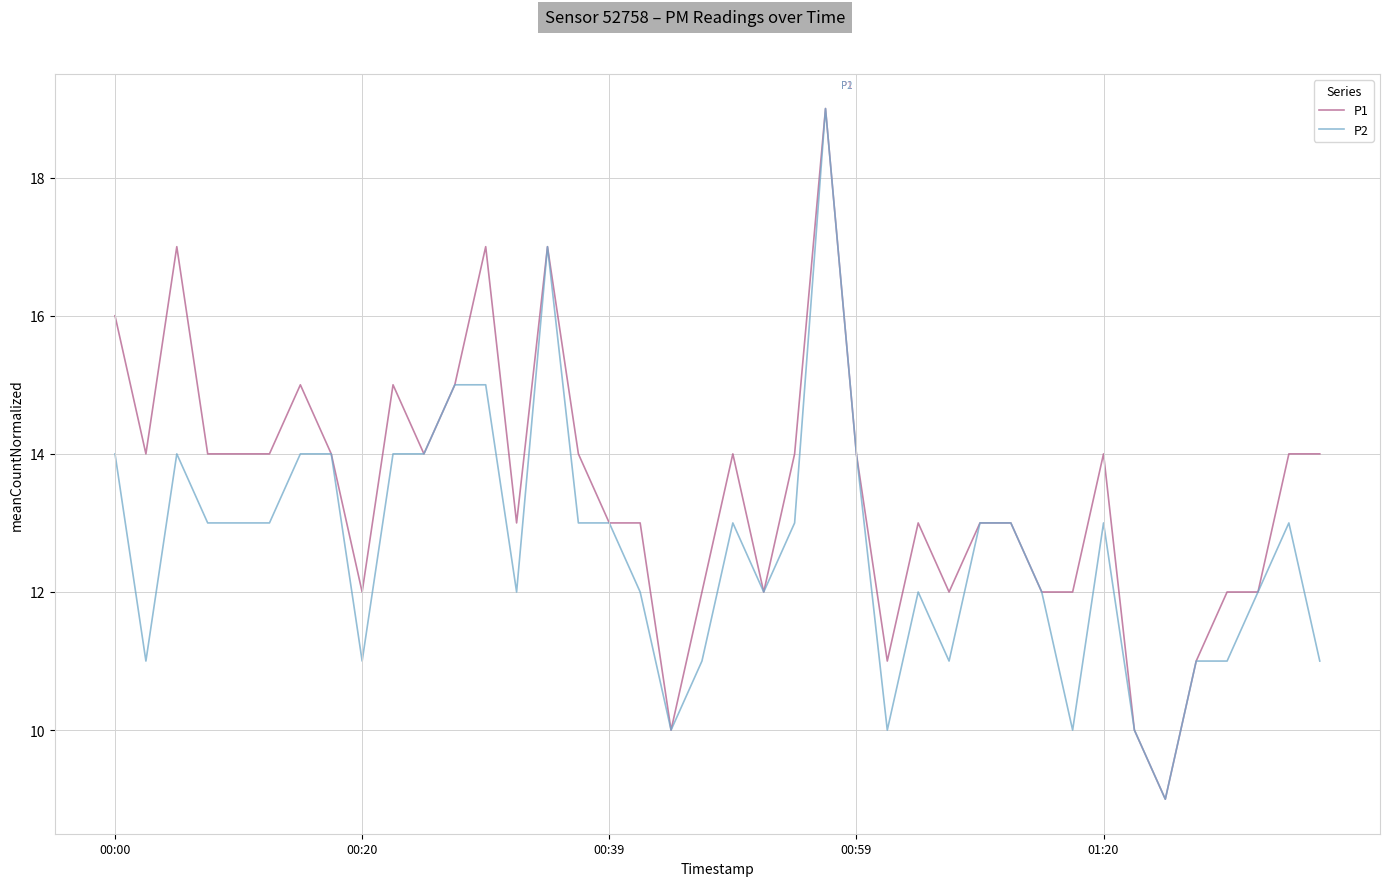

Rank the series by their average value, from lowest to highest.

P2, P1